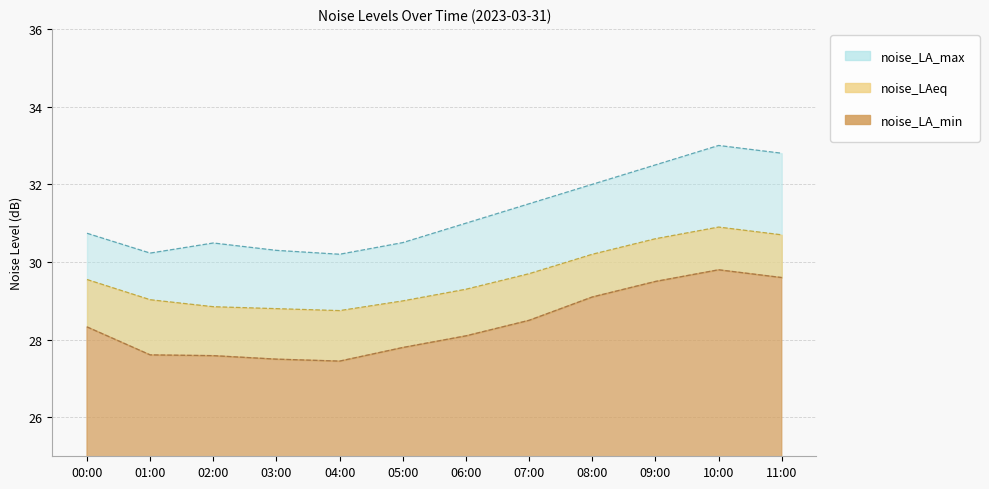

Where is the first local maximum for noise_LA_min?

10:00